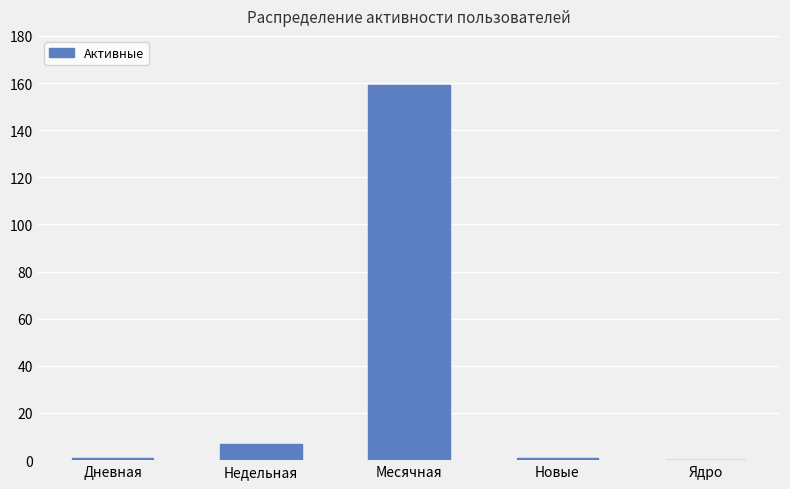

Reading right to left, what are all the values shown in this chart?

0	1	159	7	1